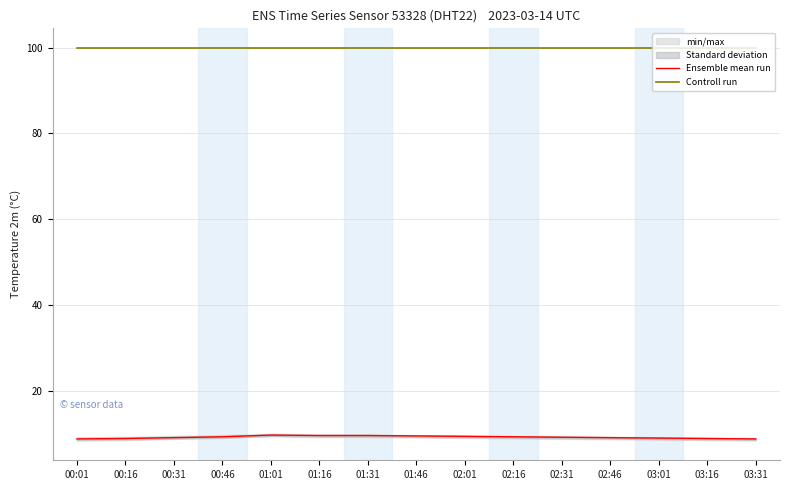

Reading right to left, transcribe all the data shown in this chart.

Ensemble mean run: 03:31=8.9	03:16=9.0	03:01=9.1	02:46=9.2	02:31=9.3	02:16=9.4	02:01=9.5	01:46=9.6	01:31=9.7	01:16=9.7	01:01=9.8	00:46=9.4	00:31=9.2	00:16=9.0	00:01=8.9
Controll run: 03:31=99.9	03:16=99.9	03:01=99.9	02:46=99.9	02:31=99.9	02:16=99.9	02:01=99.9	01:46=99.9	01:31=99.9	01:16=99.9	01:01=99.9	00:46=99.9	00:31=99.9	00:16=99.9	00:01=99.9